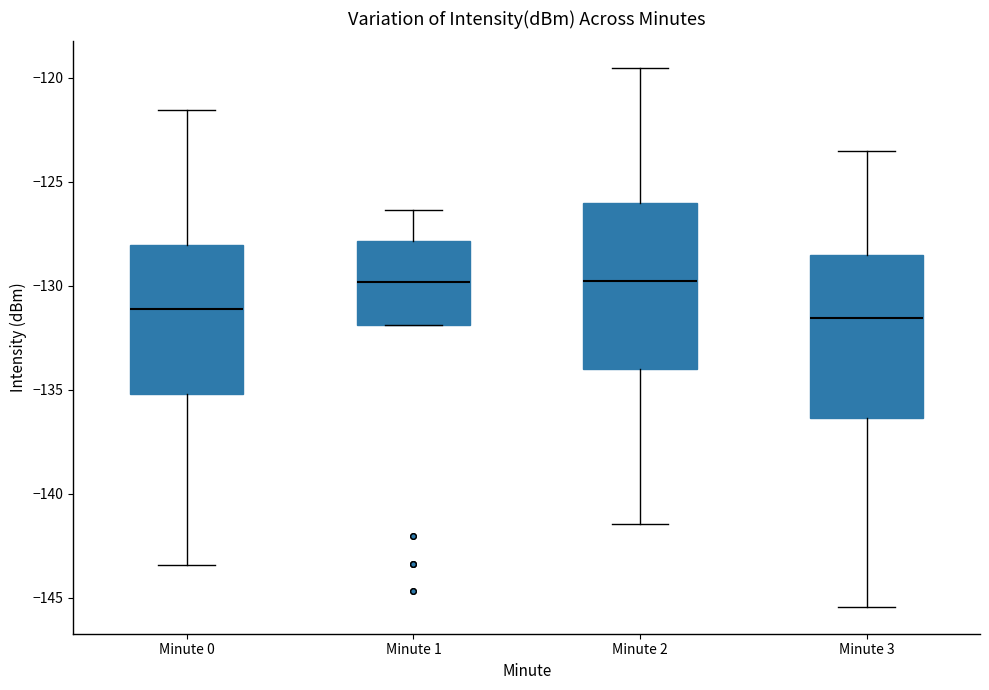

Reading left to right, read every box against the y-axis: the position of its median line, the range the box covers, and the ends of its whiskers. The values are not printed on the chart, so give them approximately, as read against the axis.

Minute 0: median -131.0, box -135.0 to -128.0, whiskers -143.5 to -121.5
Minute 1: median -130.0, box -132.0 to -128.0, whiskers -132.0 to -126.5
Minute 2: median -130.0, box -134.0 to -126.0, whiskers -141.5 to -119.5
Minute 3: median -131.5, box -136.5 to -128.5, whiskers -145.5 to -123.5